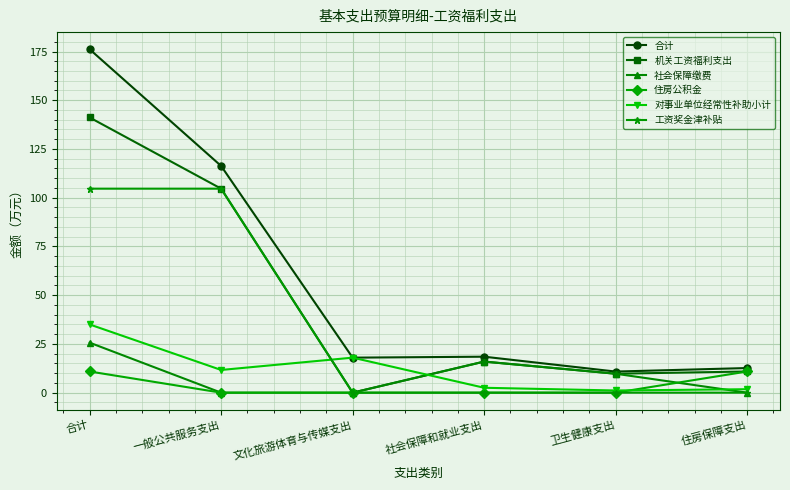

At which category does 社会保障缴费 reach its first local peak?

社会保障和就业支出